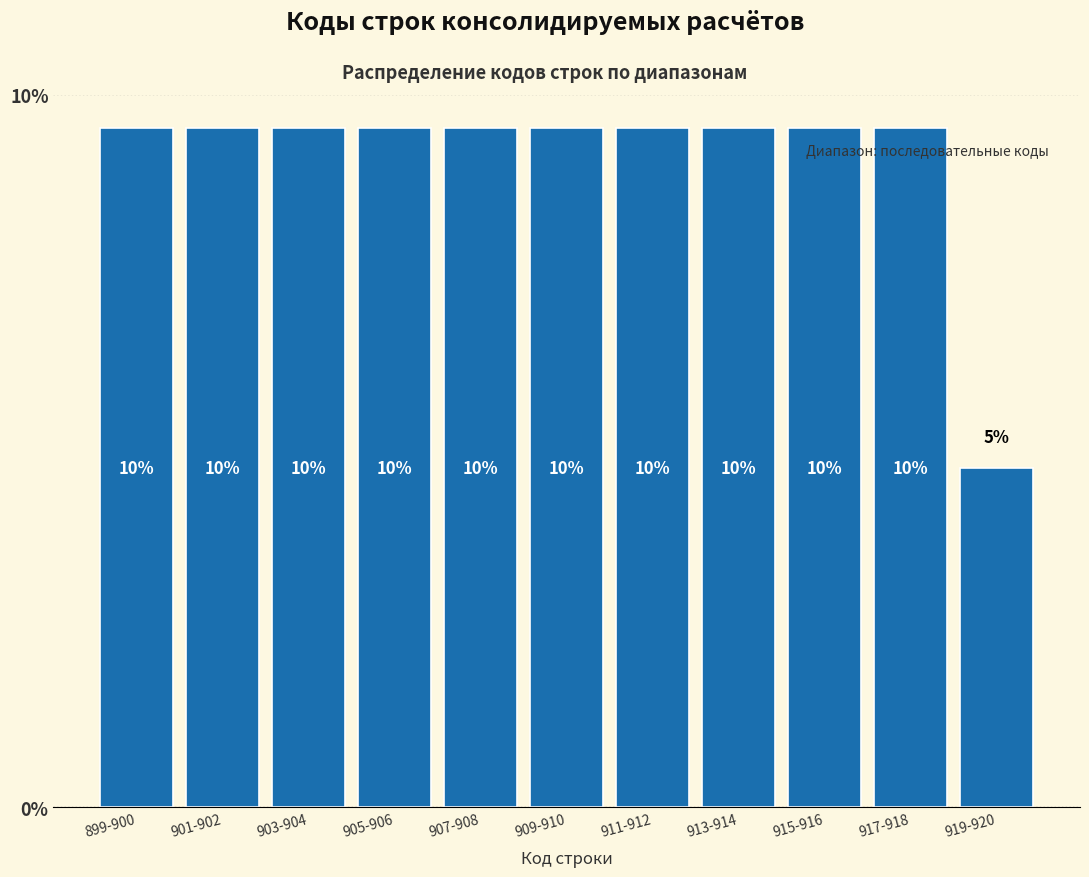

Are the bars horizontal?

No